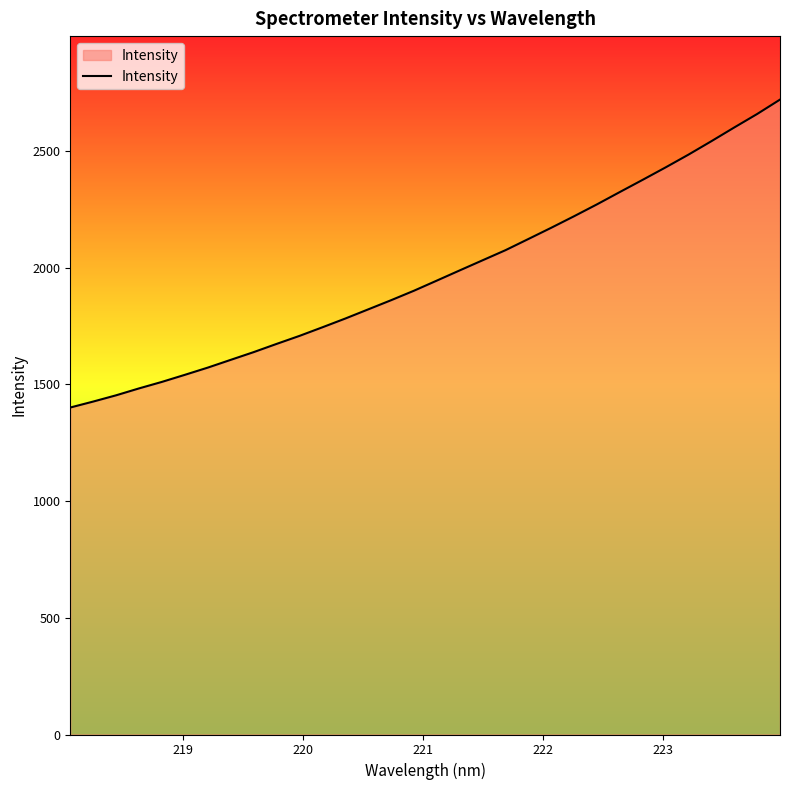

Does the chart display data point markers on the line(s)?

No